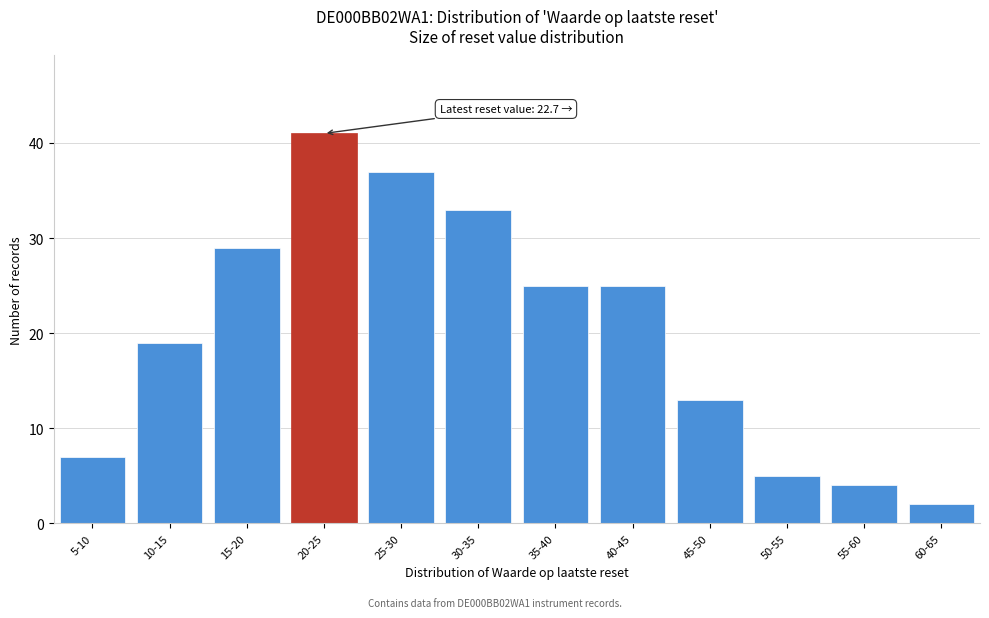

Reading left to right, list all the values displayed in this chart.

5-10=7	10-15=19	15-20=29	20-25=41	25-30=37	30-35=33	35-40=25	40-45=25	45-50=13	50-55=5	55-60=4	60-65=2